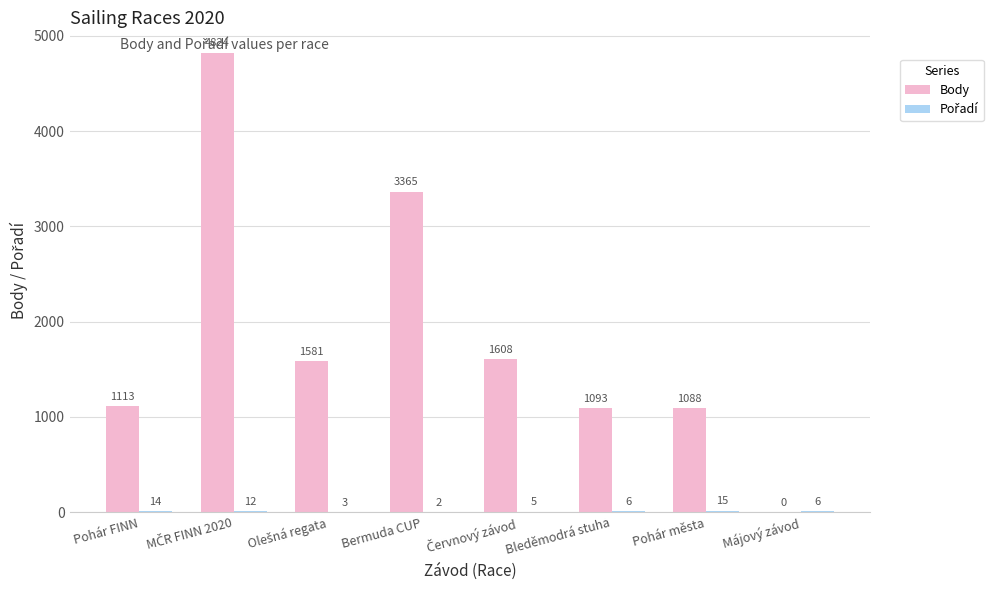

Which series has the largest total across all categories?

Body